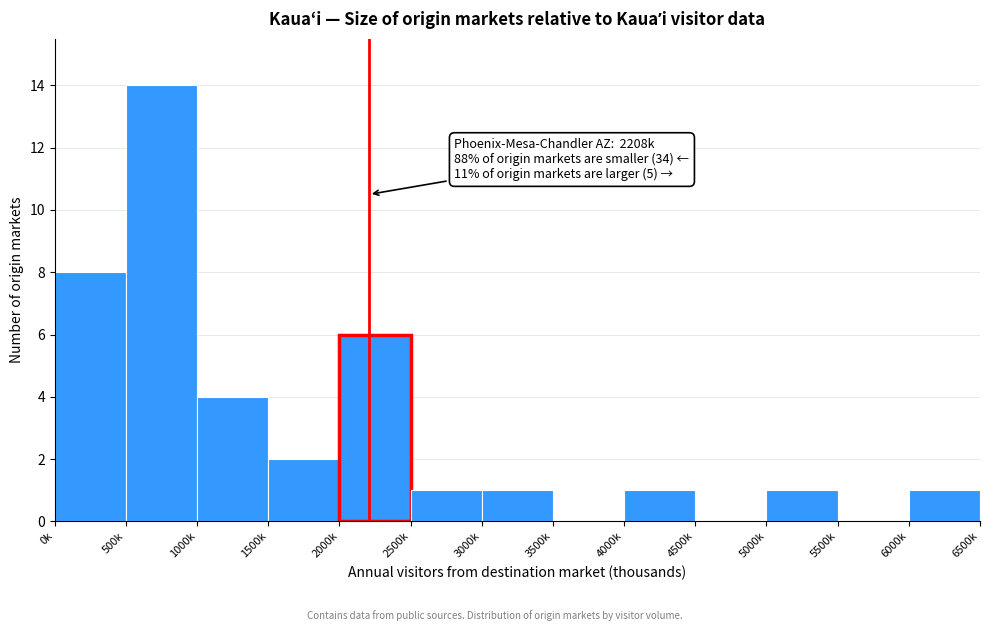

Reading left to right, extract all data points from this chart.

0k=8	500k=14	1000k=4	1500k=2	2000k=6	2500k=1	3000k=1	3500k=0	4000k=1	4500k=0	5000k=1	5500k=0	6000k=1